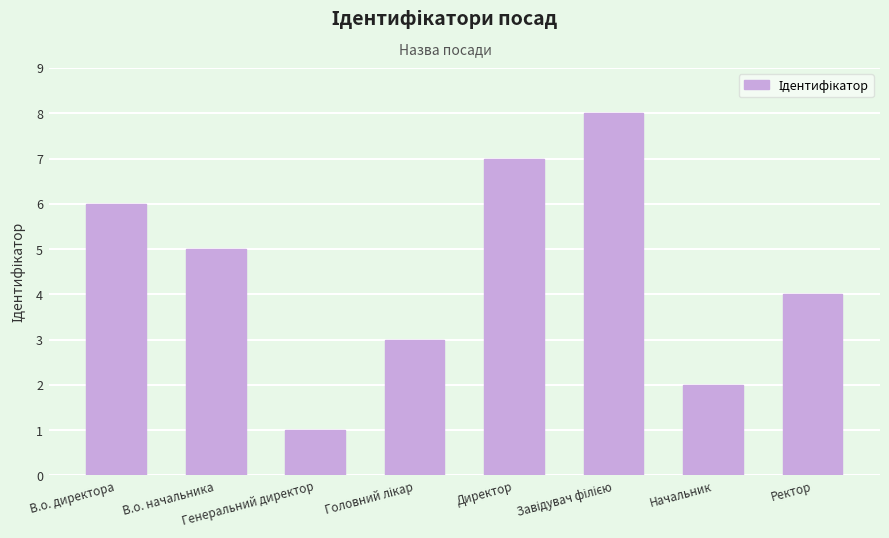

Where is the data nearest to the value 4?

Ректор